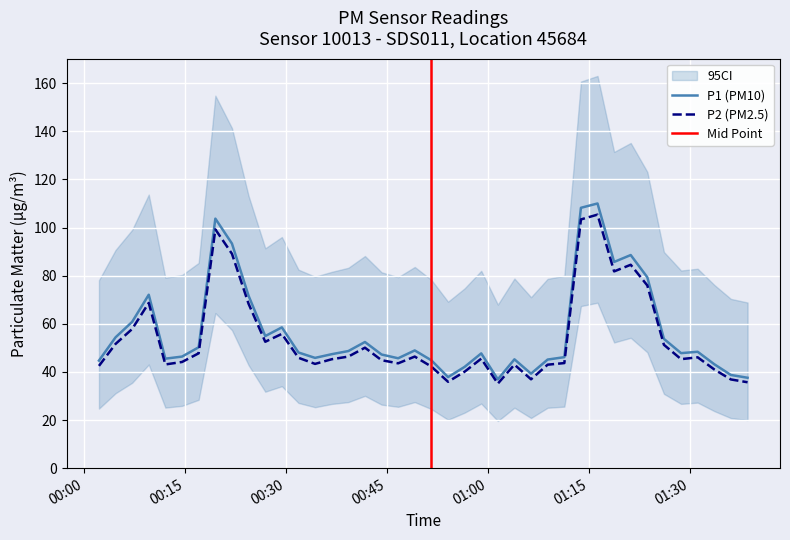

What is the highest value of the P2 (PM2.5) series?

105.4